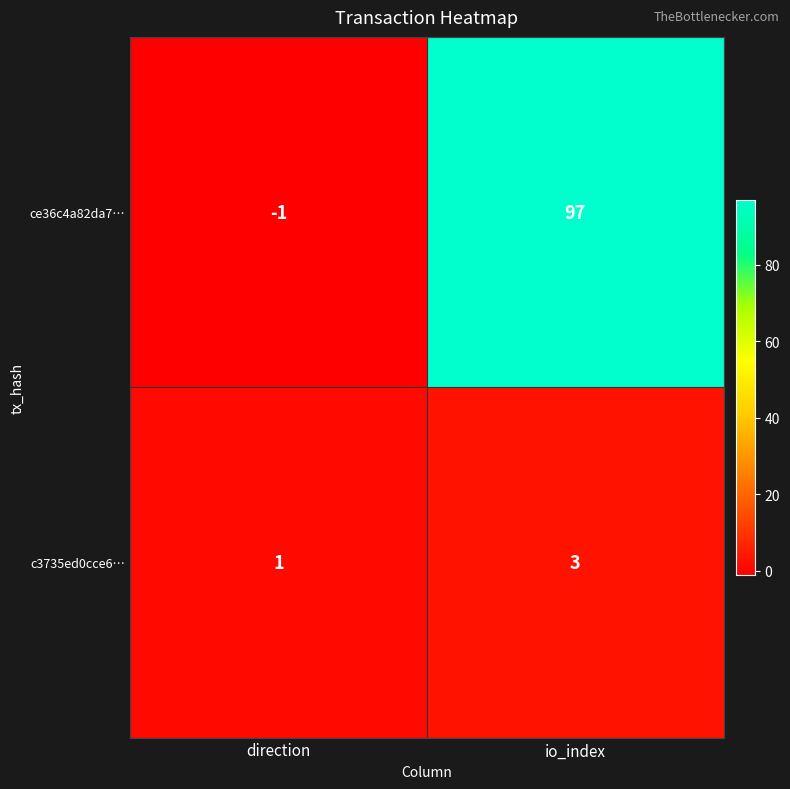

The value of ce36c4a82da7… at io_index is 153. True or false?

False